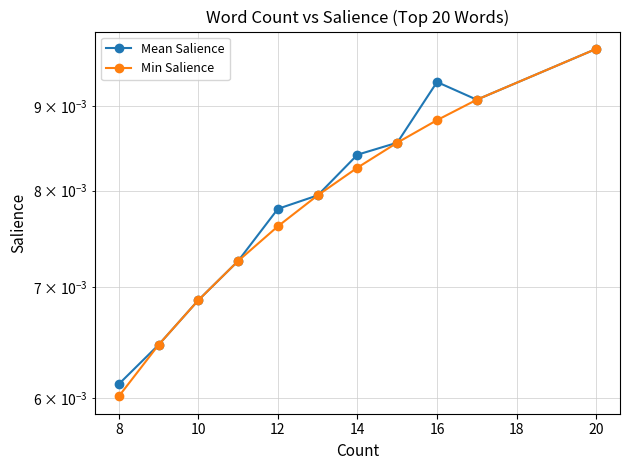

True or false: Min Salience has a value of 0.0 at 20.

False